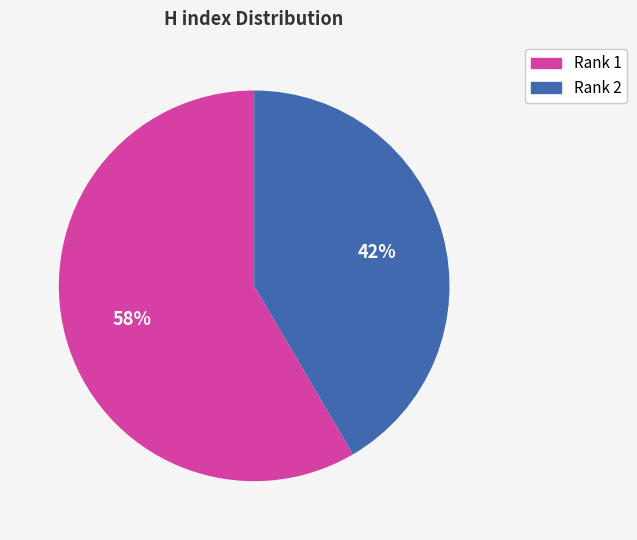

Which category accounts for the majority?

Rank 1